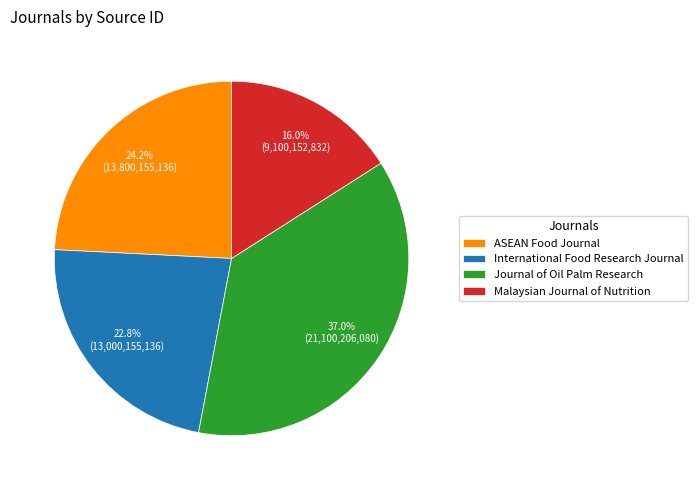

What percentage is the ASEAN Food Journal slice, to the nearest percent?

24%